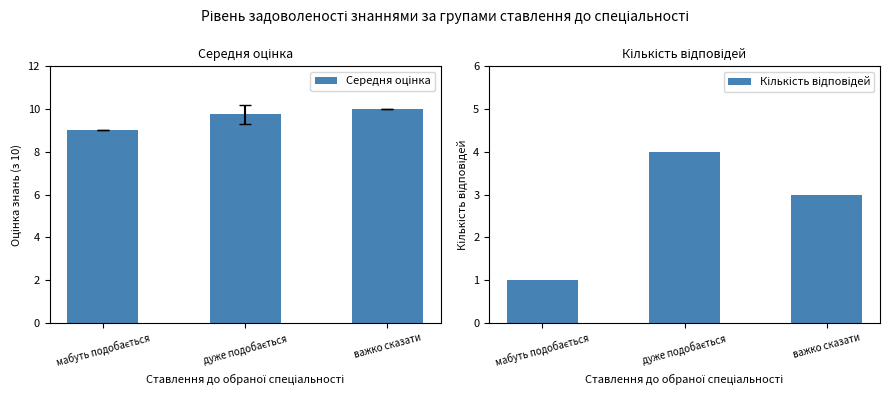

The value of Середня оцінка at важко сказати is 10.0. True or false?

True